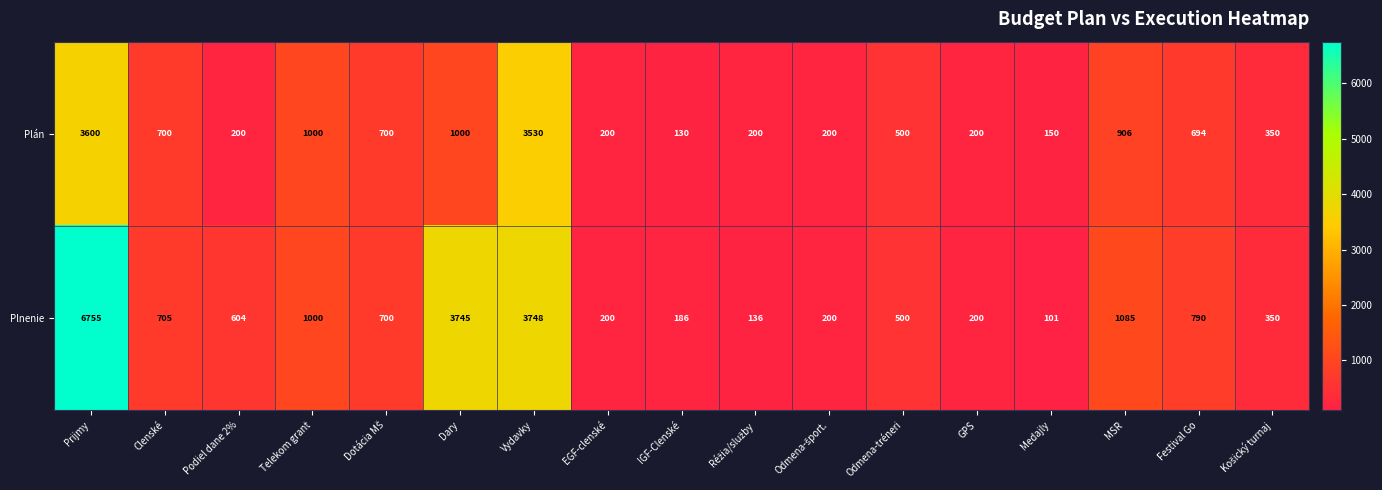

The Plnenie series shows 3748 at Vydavky. True or false?

True